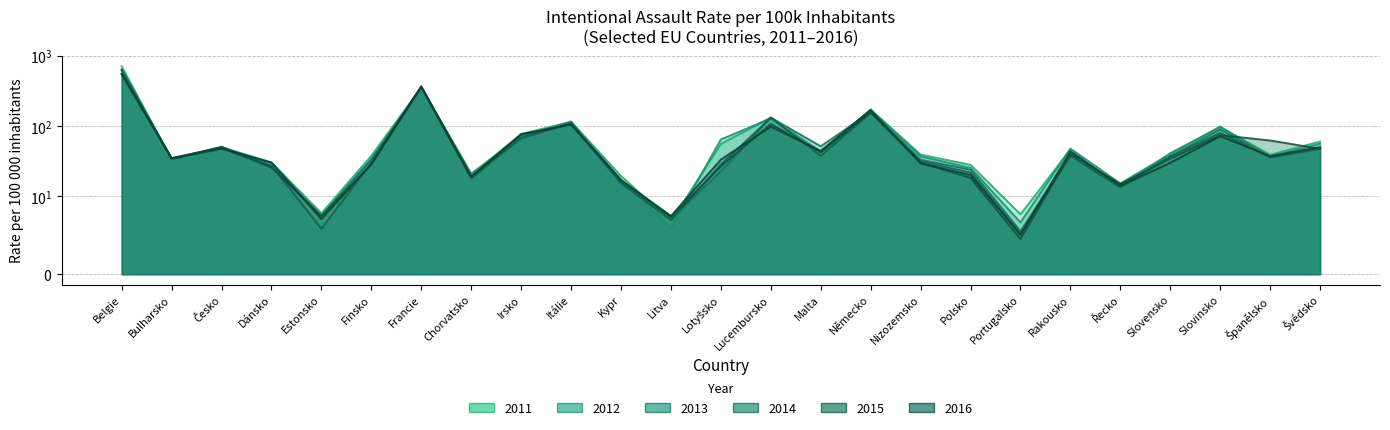

Rank the series at Itálie from highest to lowest value.

2012, 2011, 2013, 2014, 2015, 2016